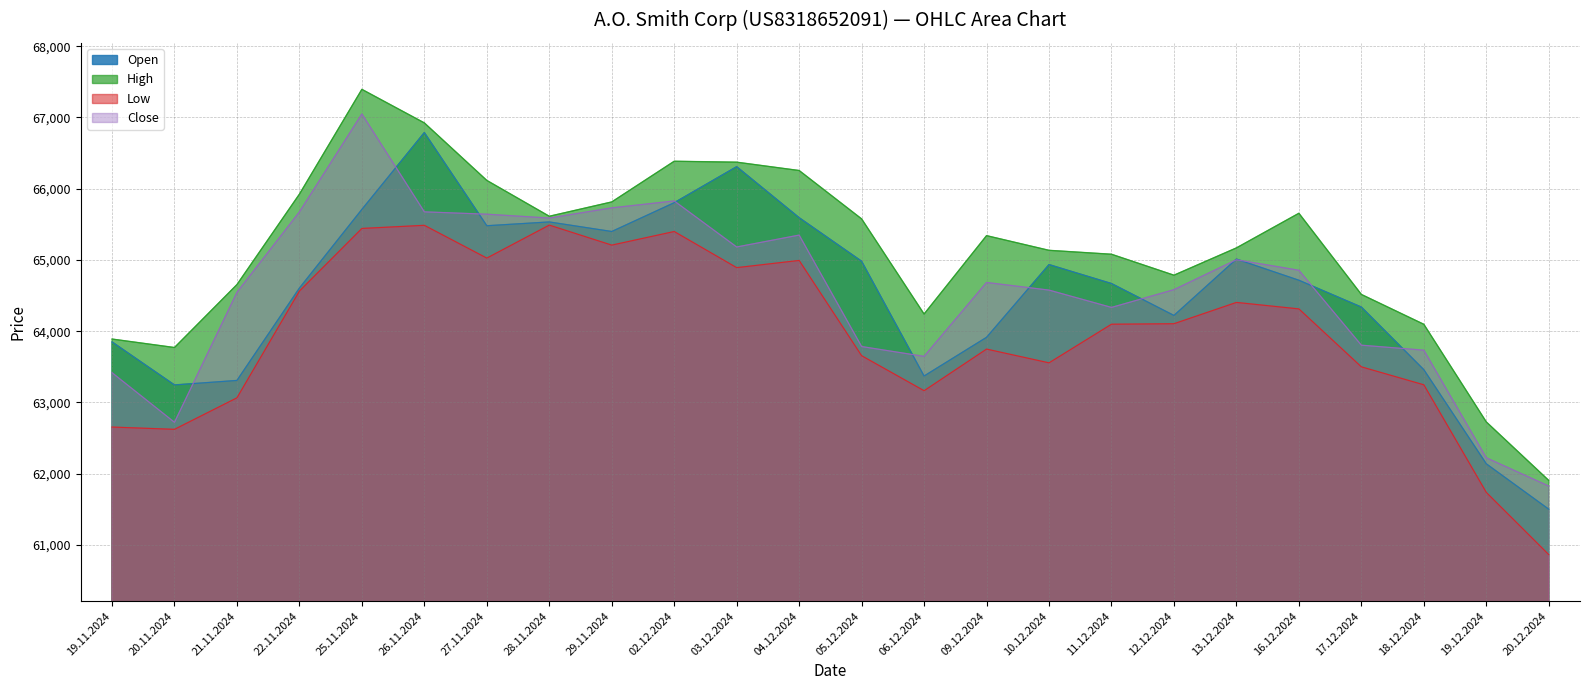

Reading left to right, extract all data points from this chart.

Open: 19.11.2024=63850	20.11.2024=63246	21.11.2024=63309	22.11.2024=64605	25.11.2024=65709	26.11.2024=66788	27.11.2024=65480	28.11.2024=65533	29.11.2024=65399	02.12.2024=65803	03.12.2024=66309	04.12.2024=65593	05.12.2024=64982	06.12.2024=63371	09.12.2024=63914	10.12.2024=64935	11.12.2024=64669	12.12.2024=64221	13.12.2024=65012	16.12.2024=64715	17.12.2024=64339	18.12.2024=63460	19.12.2024=62139	20.12.2024=61502
High: 19.11.2024=63890	20.11.2024=63771	21.11.2024=64654	22.11.2024=65923	25.11.2024=67394	26.11.2024=66923	27.11.2024=66116	28.11.2024=65613	29.11.2024=65814	02.12.2024=66385	03.12.2024=66372	04.12.2024=66255	05.12.2024=65576	06.12.2024=64241	09.12.2024=65341	10.12.2024=65135	11.12.2024=65080	12.12.2024=64786	13.12.2024=65169	16.12.2024=65655	17.12.2024=64516	18.12.2024=64097	19.12.2024=62727	20.12.2024=61906
Low: 19.11.2024=62655	20.11.2024=62623	21.11.2024=63065	22.11.2024=64563	25.11.2024=65442	26.11.2024=65486	27.11.2024=65026	28.11.2024=65489	29.11.2024=65208	02.12.2024=65399	03.12.2024=64892	04.12.2024=64993	05.12.2024=63656	06.12.2024=63165	09.12.2024=63749	10.12.2024=63556	11.12.2024=64098	12.12.2024=64105	13.12.2024=64404	16.12.2024=64313	17.12.2024=63500	18.12.2024=63248	19.12.2024=61738	20.12.2024=60865
Close: 19.11.2024=63418	20.11.2024=62722	21.11.2024=64545	22.11.2024=65674	25.11.2024=67049	26.11.2024=65675	27.11.2024=65642	28.11.2024=65588	29.11.2024=65731	02.12.2024=65828	03.12.2024=65182	04.12.2024=65349	05.12.2024=63785	06.12.2024=63647	09.12.2024=64684	10.12.2024=64577	11.12.2024=64334	12.12.2024=64583	13.12.2024=65003	16.12.2024=64855	17.12.2024=63804	18.12.2024=63734	19.12.2024=62224	20.12.2024=61827